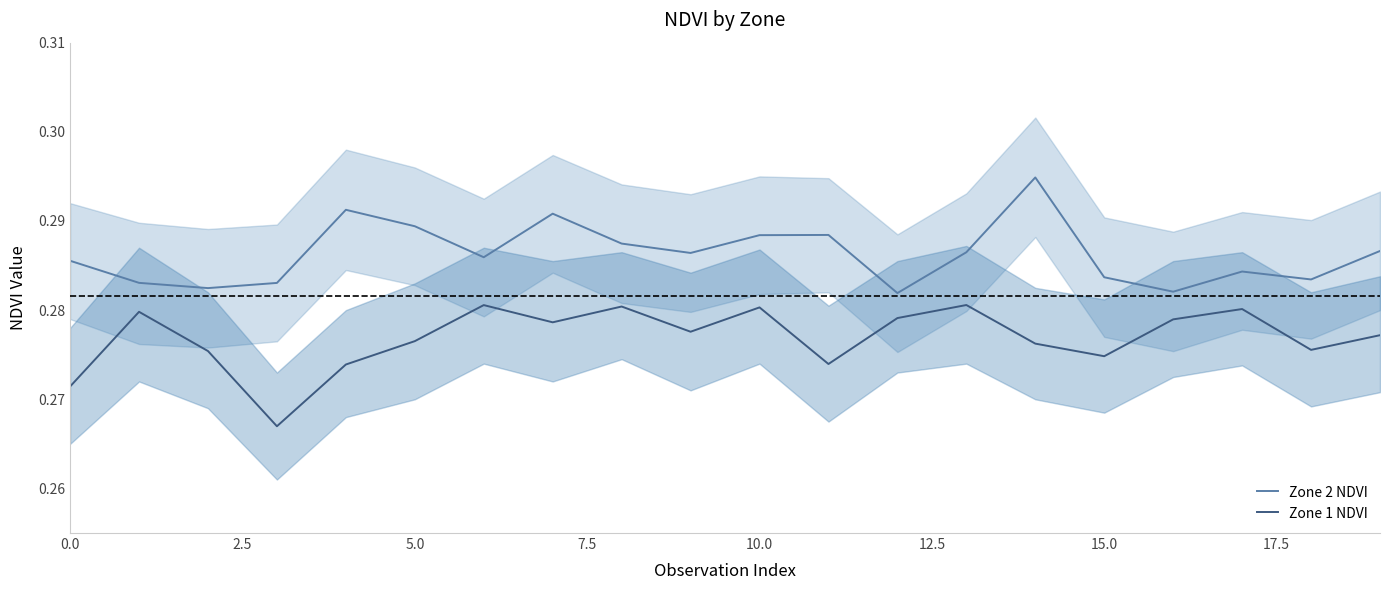

True or false: Zone 1 NDVI and Zone 2 NDVI cross at least once.

False